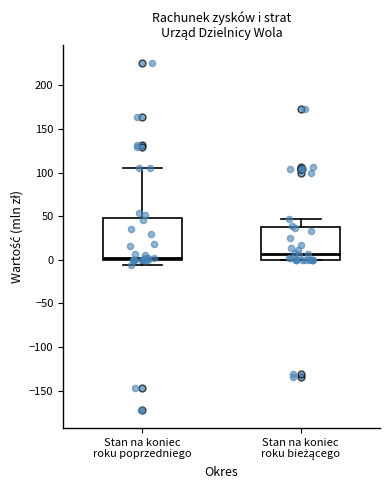

Comparing the boxes themselves (not the whiskers), which one is the tallest?

Stan na koniec roku poprzedniego